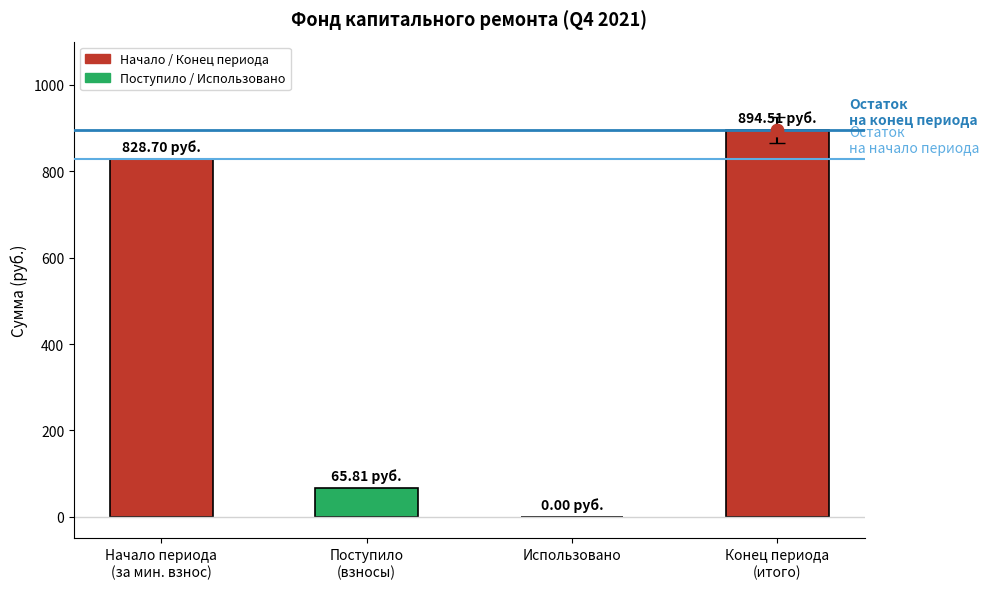

Approximately how many times larger is the value at Поступило
(взносы) compared to Конец периода
(итого)?

0.1